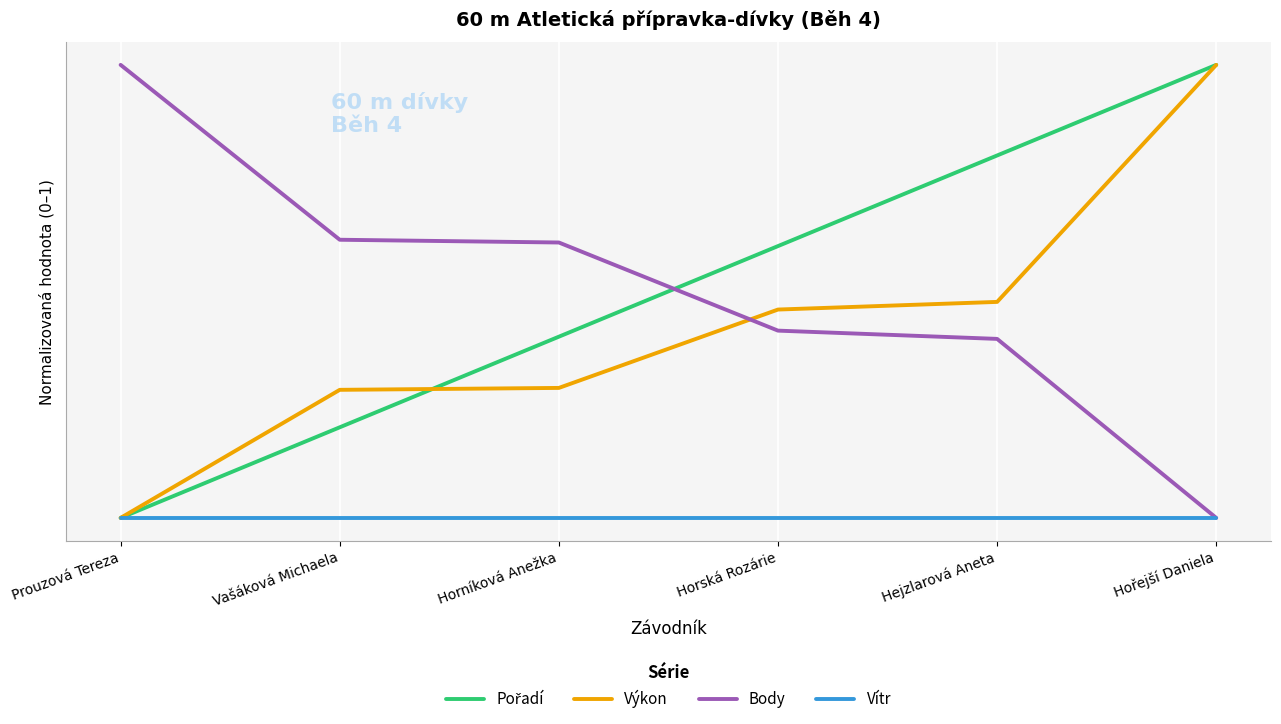

Where is Body nearest to the value 0?

Hořejší Daniela